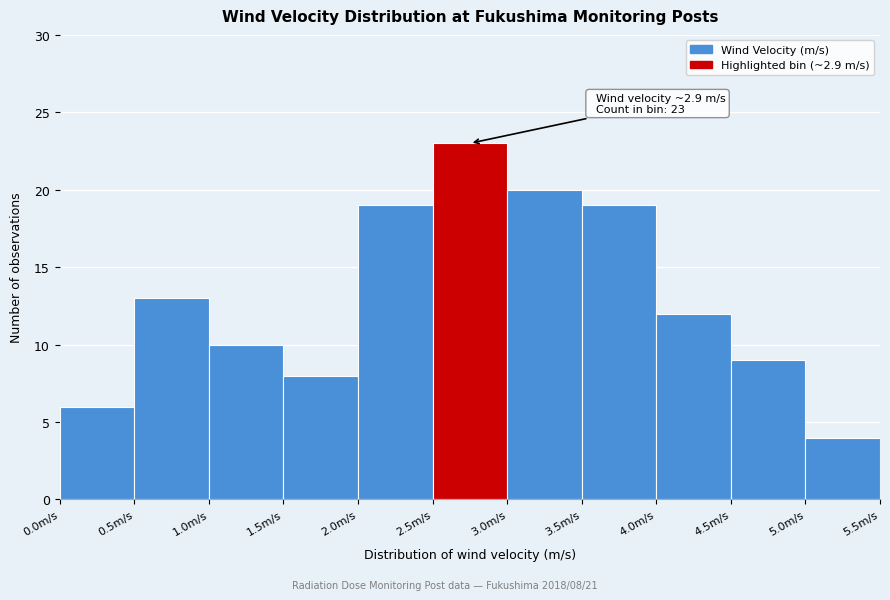

Over which range of the x-axis is the bar tallest?

2.5 to 3.0